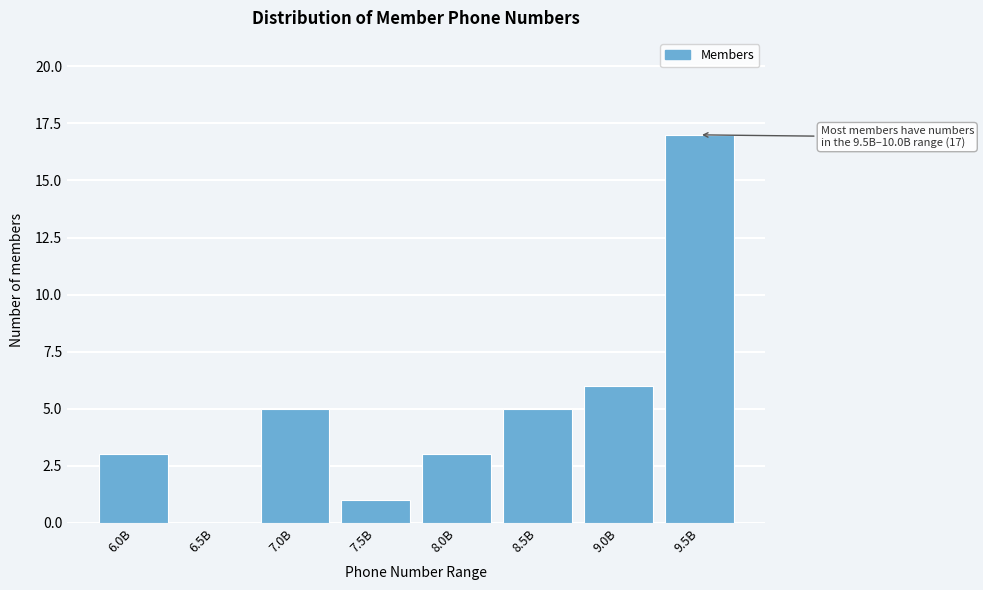

Reading left to right, transcribe all the data shown in this chart.

6.0B=3	6.5B=0	7.0B=5	7.5B=1	8.0B=3	8.5B=5	9.0B=6	9.5B=17